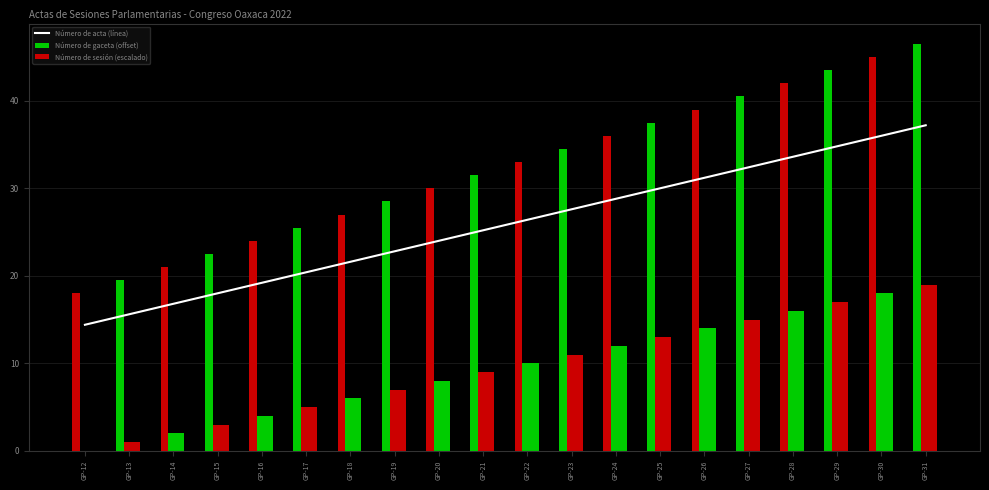

Reading left to right, what are all the values shown in this chart?

Número de acta (línea): GP-12=14.4	GP-13=15.6	GP-14=16.8	GP-15=18.0	GP-16=19.2	GP-17=20.4	GP-18=21.6	GP-19=22.8	GP-20=24.0	GP-21=25.2	GP-22=26.4	GP-23=27.6	GP-24=28.8	GP-25=30.0	GP-26=31.2	GP-27=32.4	GP-28=33.6	GP-29=34.8	GP-30=36.0	GP-31=37.2
Número de gaceta (offset): GP-12=0.0	GP-13=1.0	GP-14=2.0	GP-15=3.0	GP-16=4.0	GP-17=5.0	GP-18=6.0	GP-19=7.0	GP-20=8.0	GP-21=9.0	GP-22=10.0	GP-23=11.0	GP-24=12.0	GP-25=13.0	GP-26=14.0	GP-27=15.0	GP-28=16.0	GP-29=17.0	GP-30=18.0	GP-31=19.0
Número de sesión (escalado): GP-12=18.0	GP-13=19.5	GP-14=21.0	GP-15=22.5	GP-16=24.0	GP-17=25.5	GP-18=27.0	GP-19=28.5	GP-20=30.0	GP-21=31.5	GP-22=33.0	GP-23=34.5	GP-24=36.0	GP-25=37.5	GP-26=39.0	GP-27=40.5	GP-28=42.0	GP-29=43.5	GP-30=45.0	GP-31=46.5